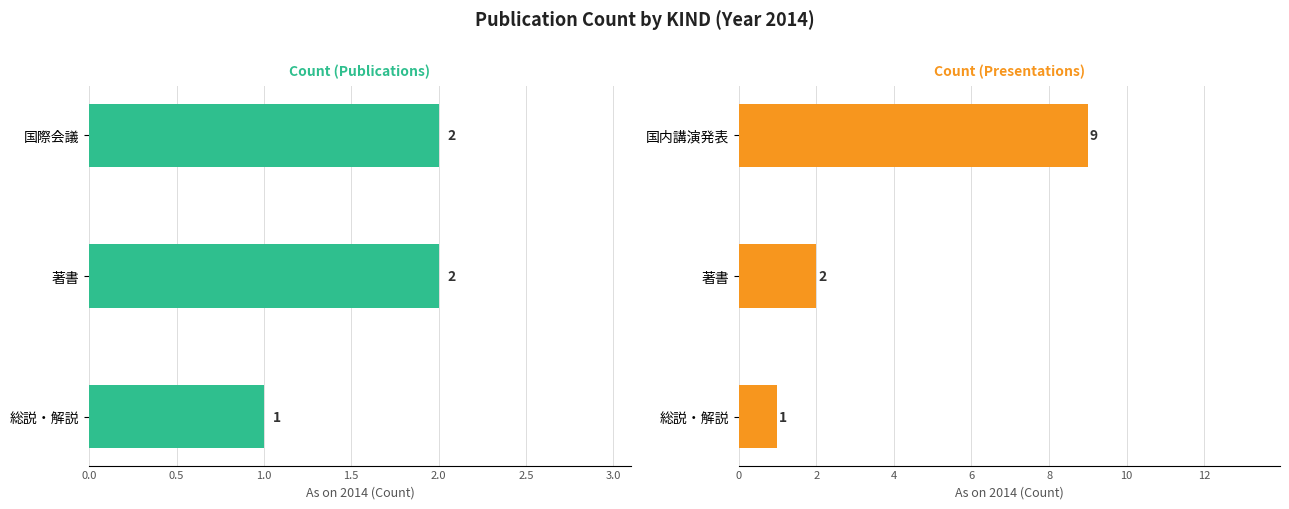

The value of Count (Left Group) at 著書 is 1. True or false?

False